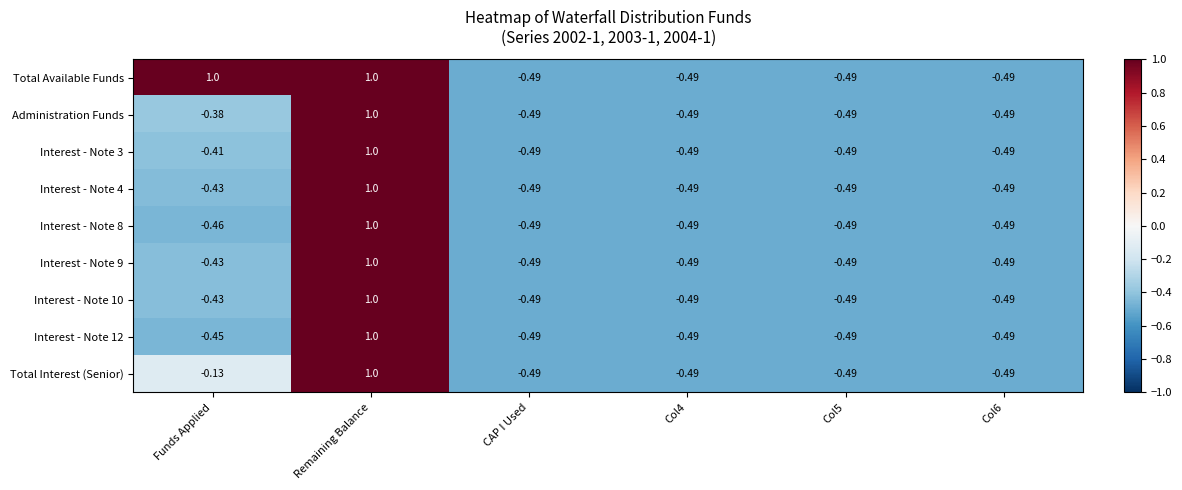

Which category has the highest value in the Total Interest (Senior) series?

Remaining Balance